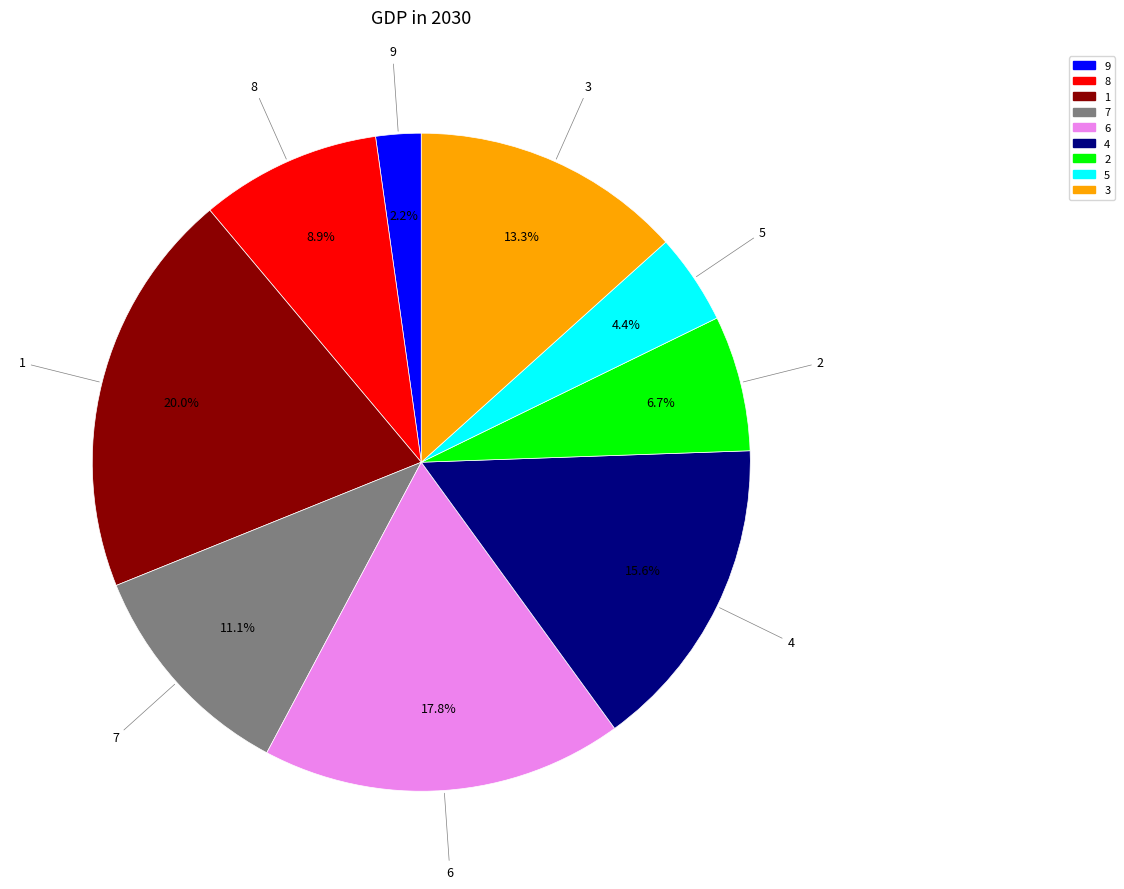

Is there a majority slice in this chart?

No